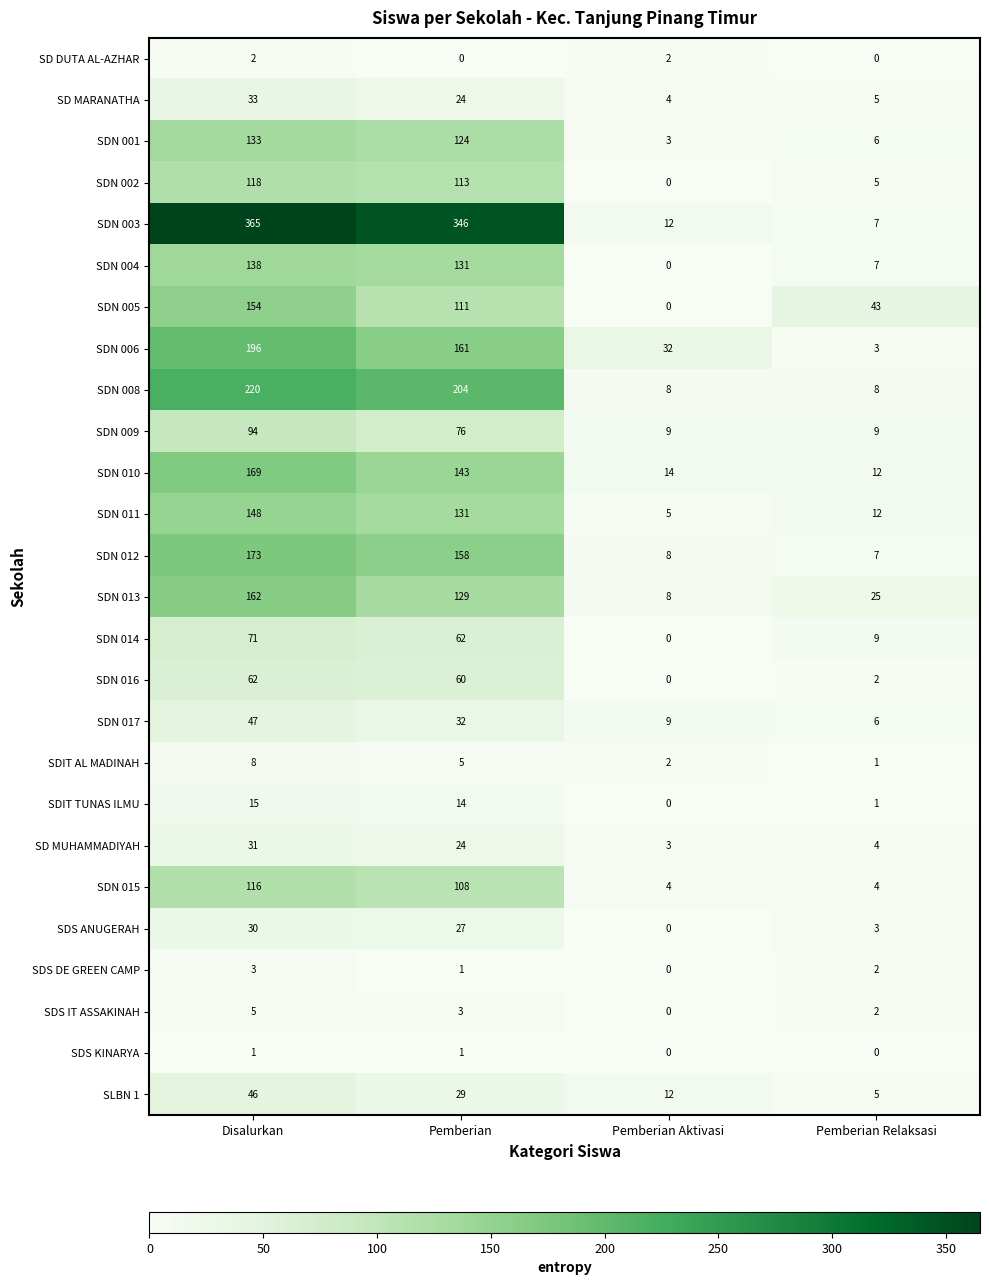

The value of SDN 011 at Pemberian Aktivasi is 5. True or false?

True